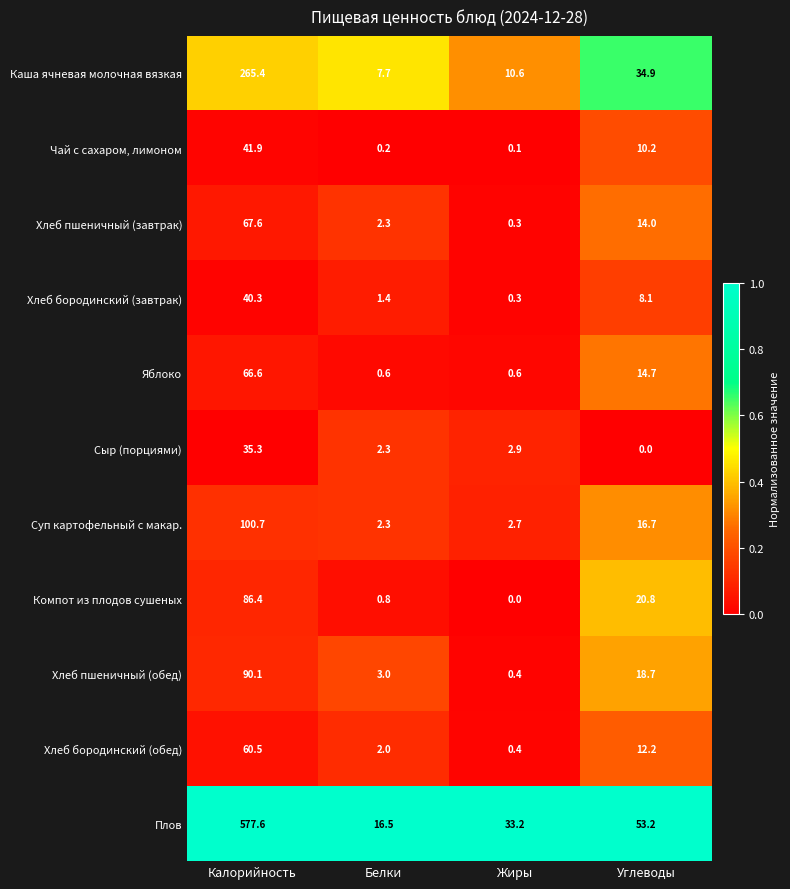

What is the greatest value displayed?

577.6